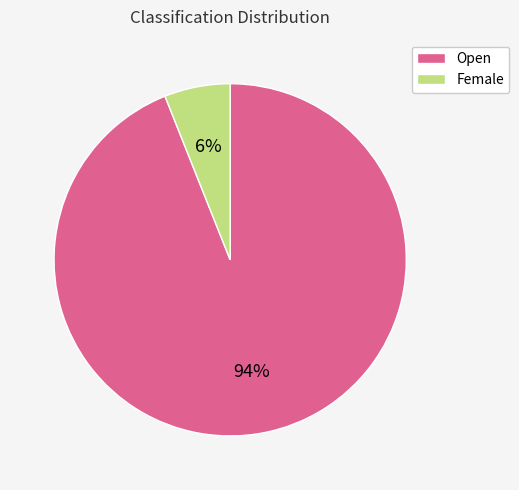

Count the number of slices in the pie.

2